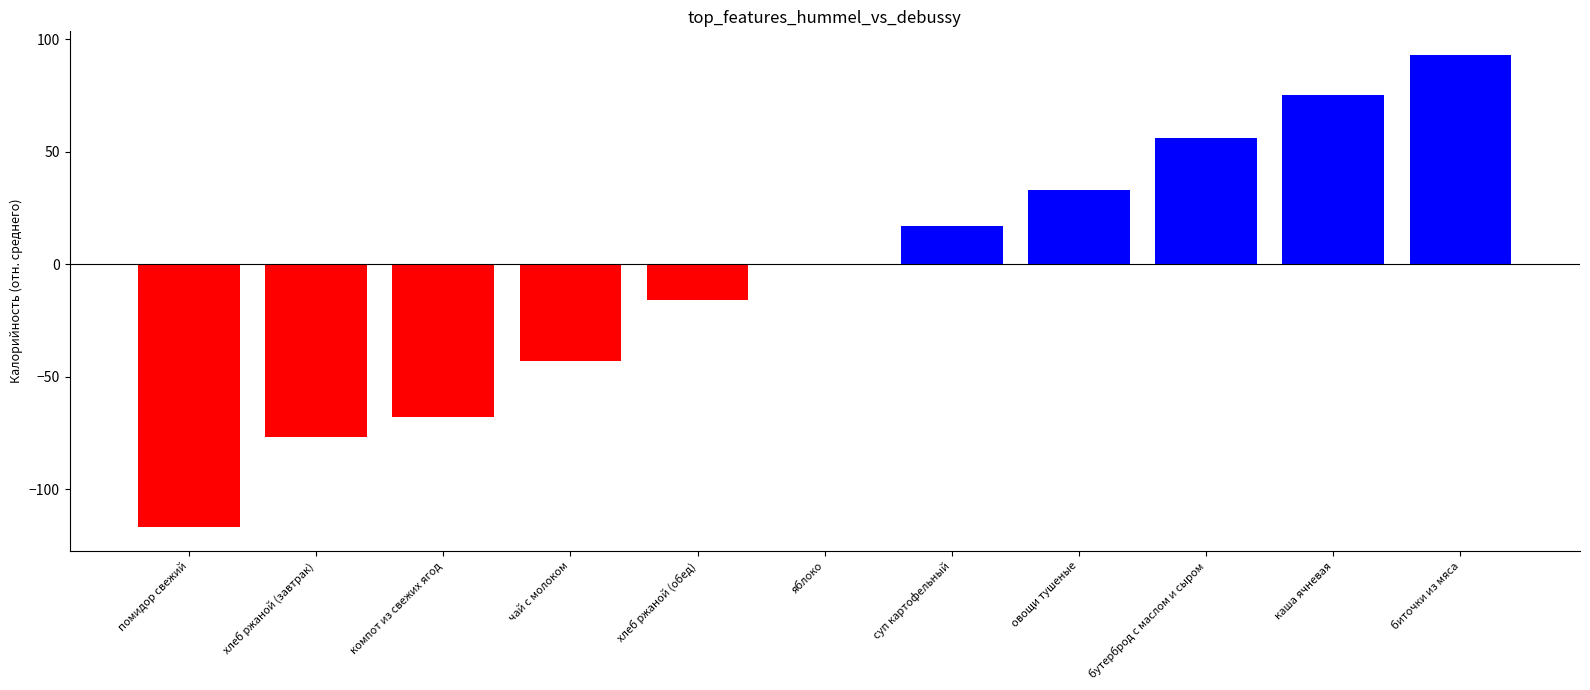

What is the change in value from помидор свежий to хлеб ржаной (завтрак)?

+40